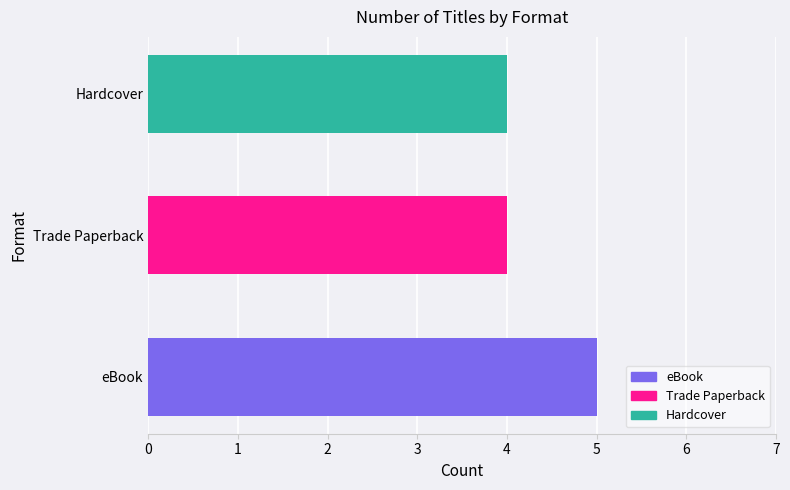

What is the sum of all values?

13